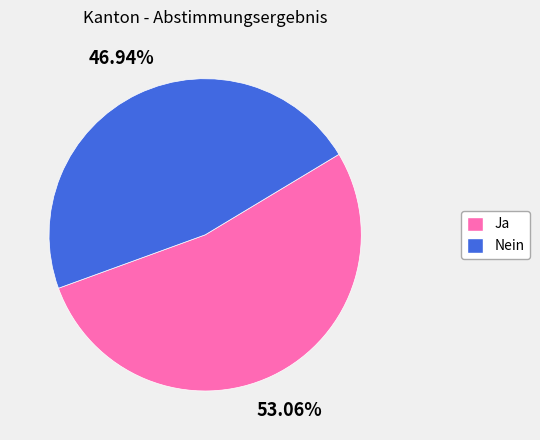

To the nearest percent, what is the average slice percentage?

50%